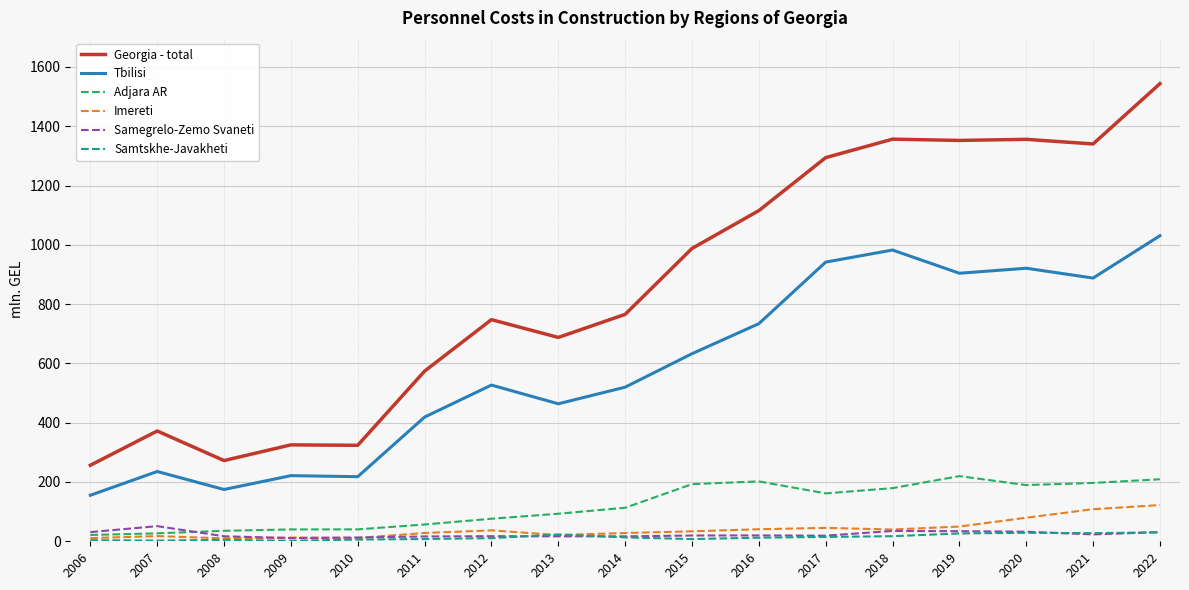

True or false: Tbilisi has more than 1 interior local peaks.

True